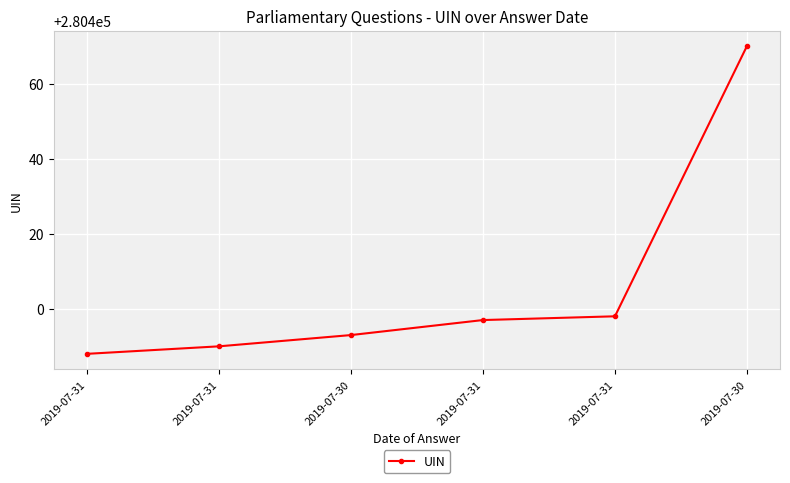

How many data points are less than 280397?

3